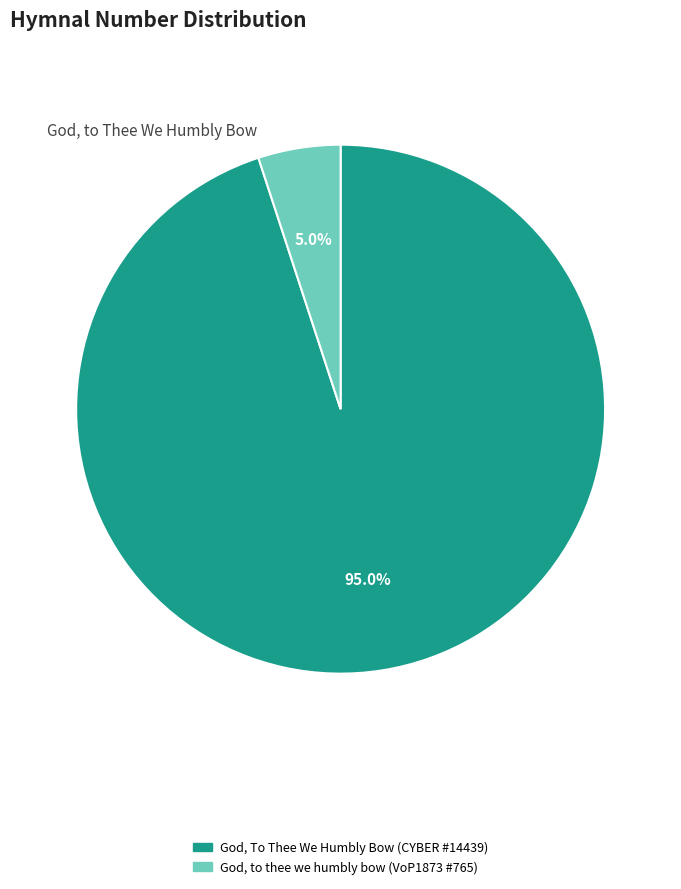

Combined, do God, to thee we humbly bow (VoP1873 #765) and God, To Thee We Humbly Bow (CYBER #14439) account for over 50%?

Yes